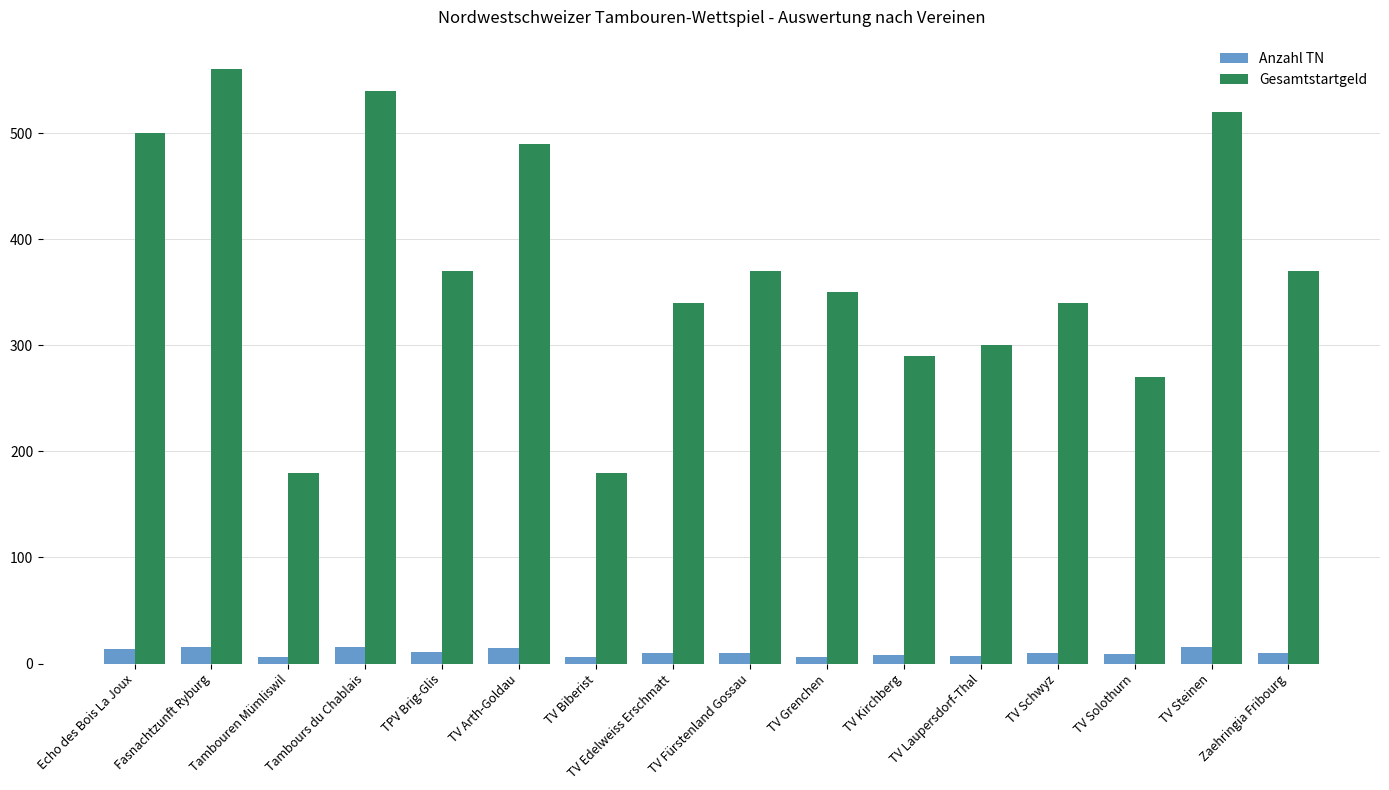

Rank the series by their average value, from lowest to highest.

Anzahl TN, Gesamtstartgeld